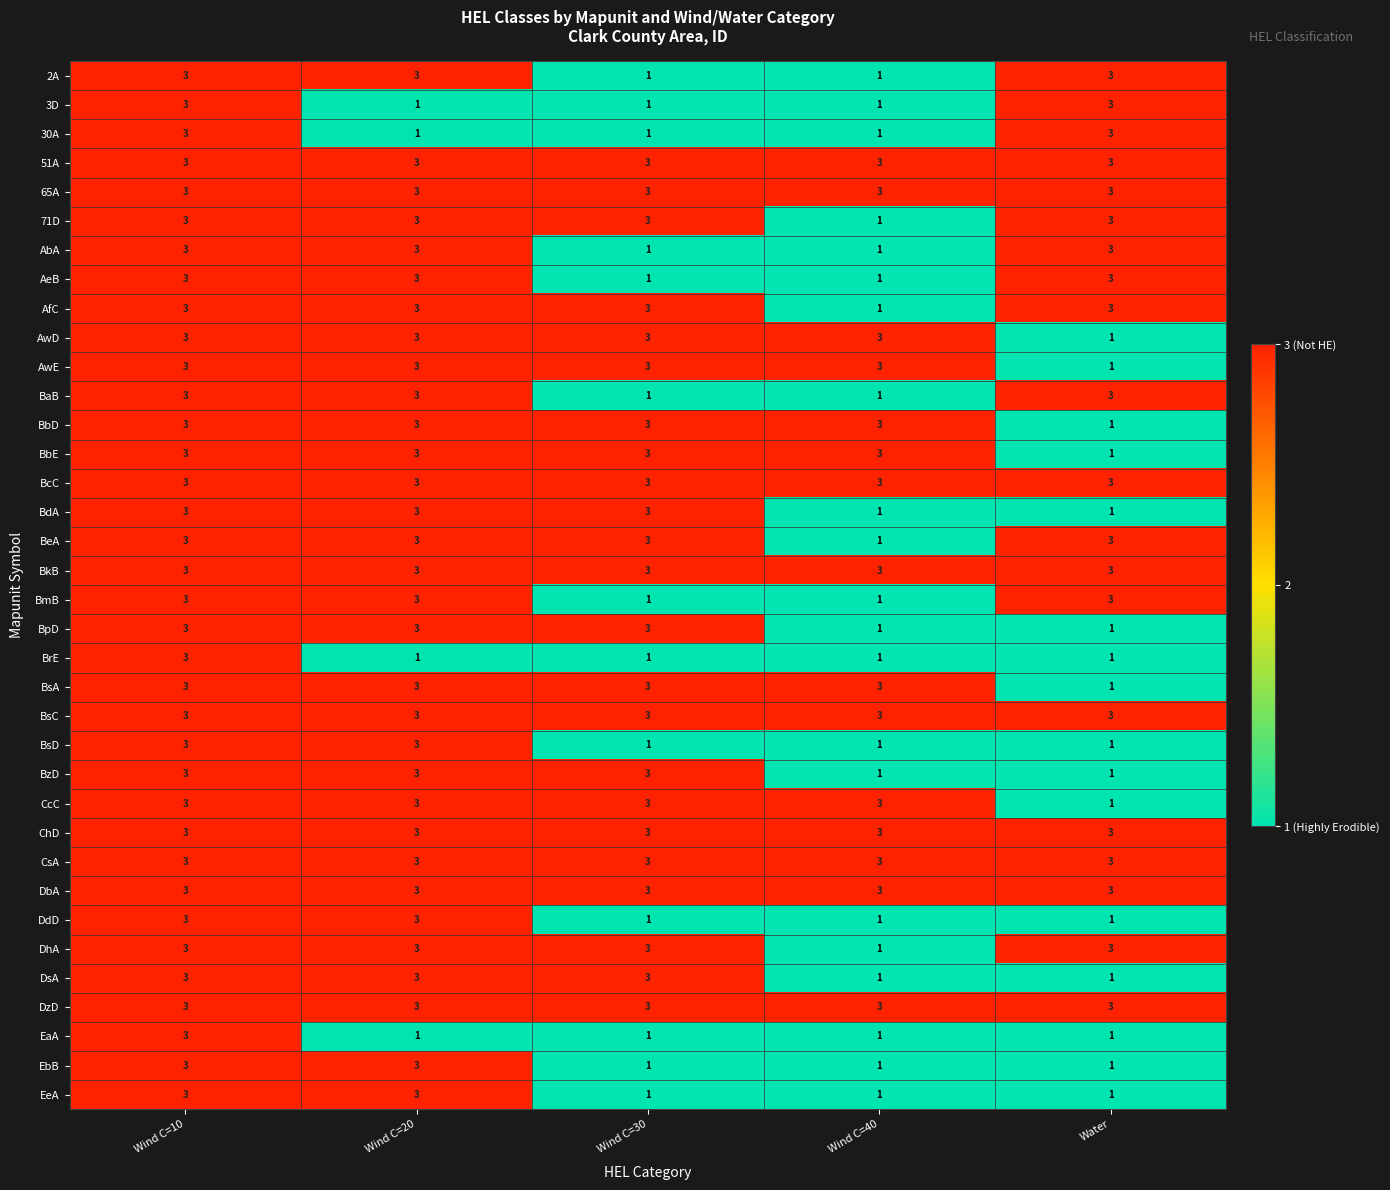

The value of BpD at Wind C=30 is 5. True or false?

False